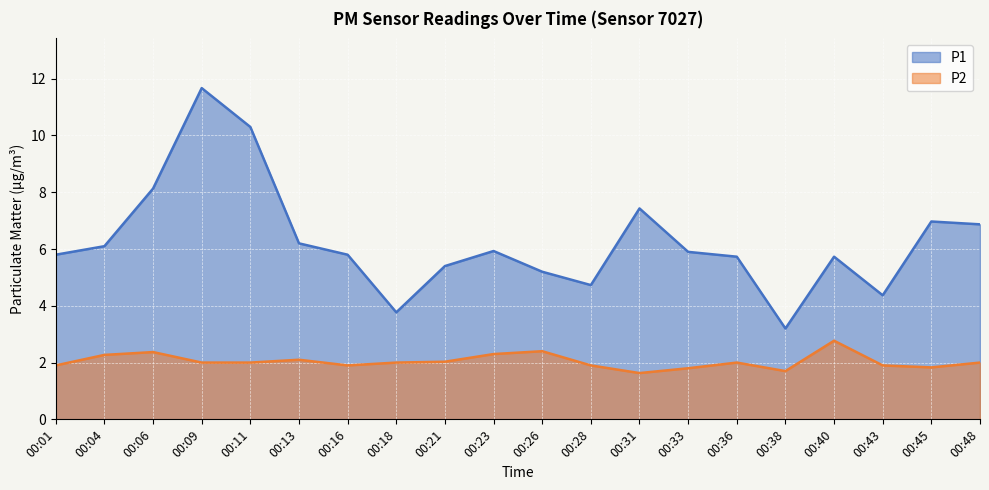

Between 00:16 and 00:28, which is larger?

00:16